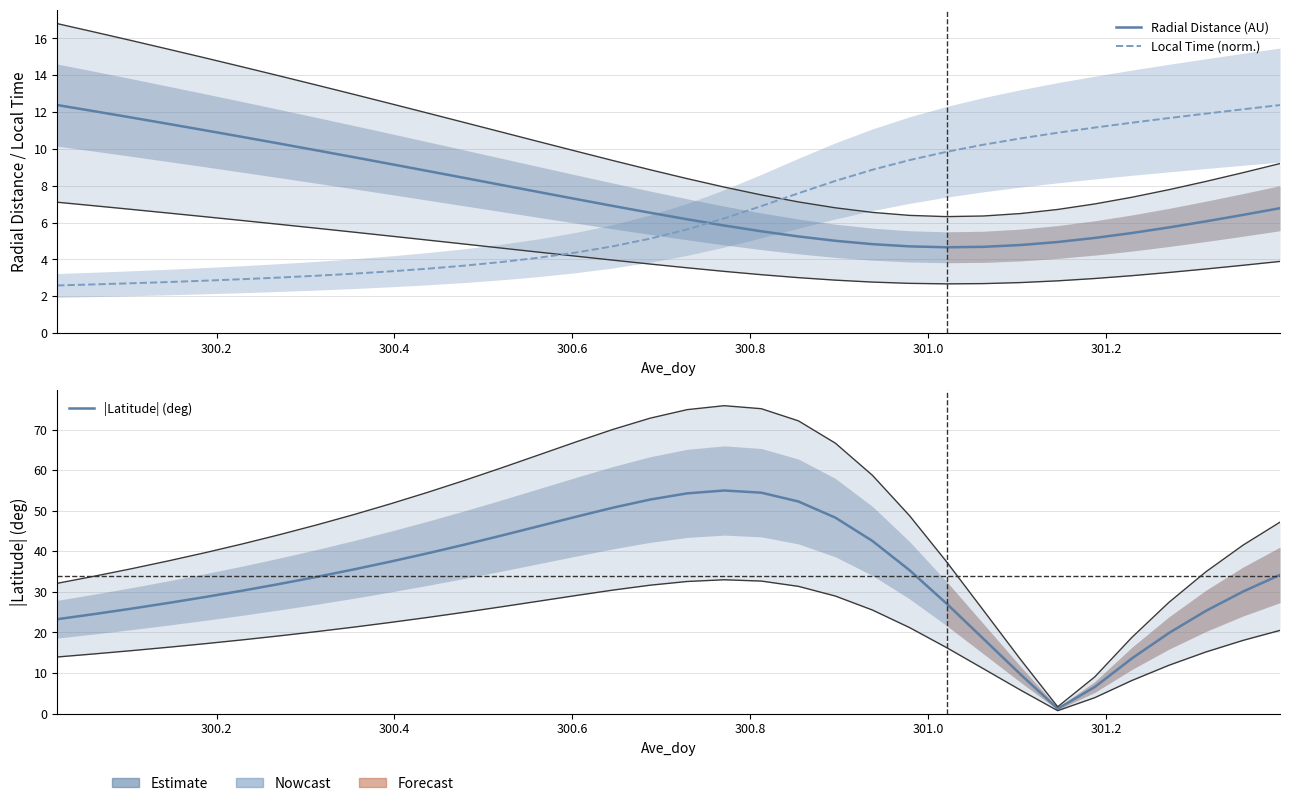

How many data points in Local Time (norm.) are above 5?

18